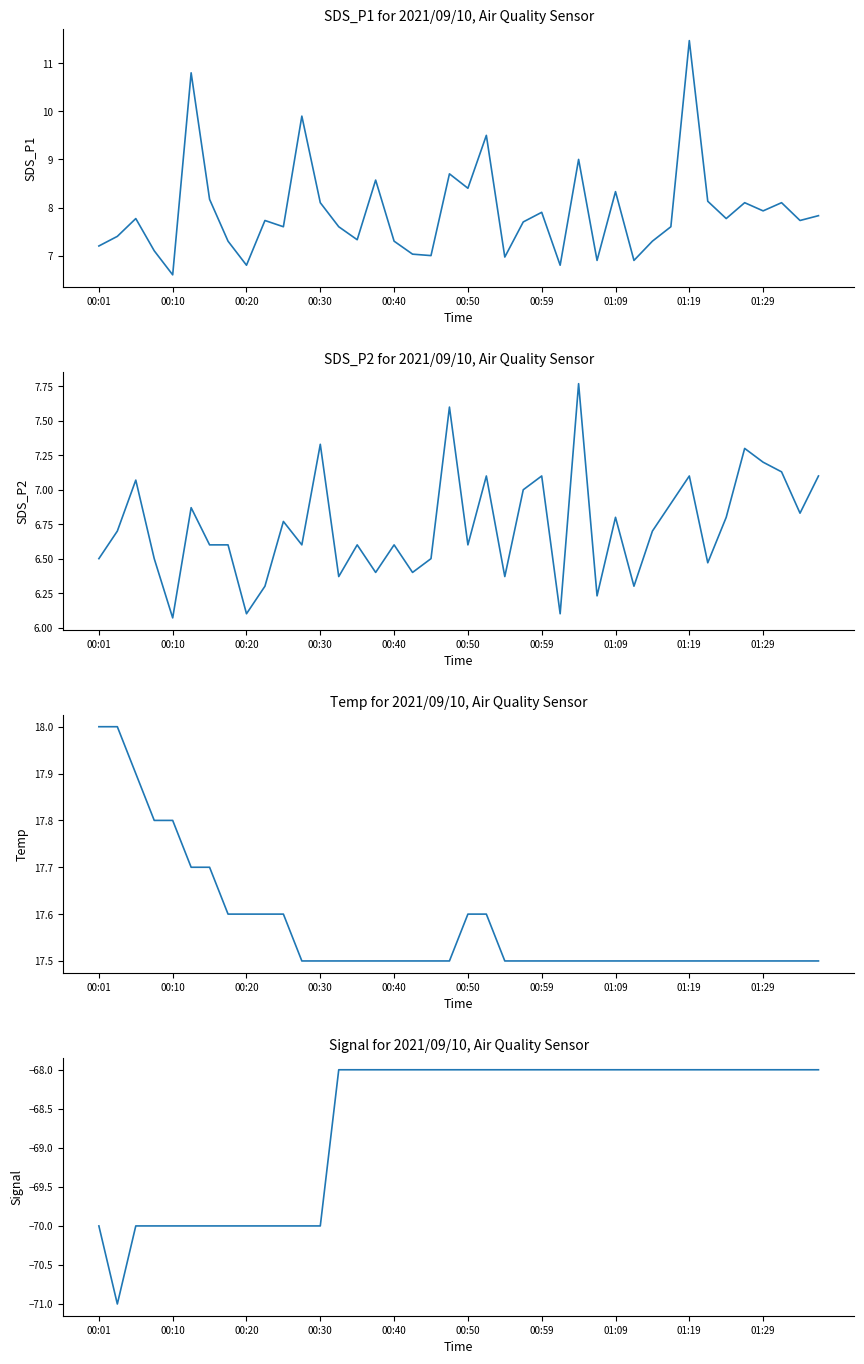

Which series has the largest total across all categories?

Temp